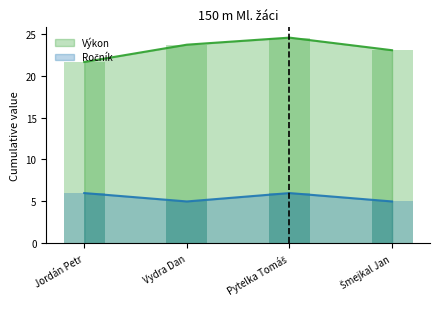

What is the lowest value of the Ročník series?

5.0